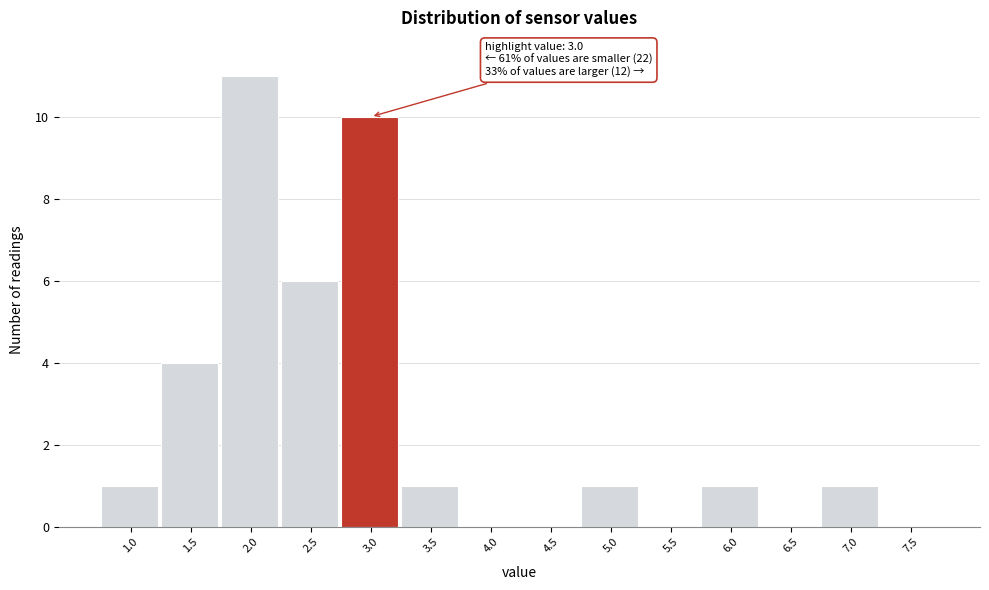

Reading left to right, transcribe all the data shown in this chart.

1.0=1	1.5=4	2.0=11	2.5=6	3.0=10	3.5=1	4.0=0	4.5=0	5.0=1	5.5=0	6.0=1	6.5=0	7.0=1	7.5=0